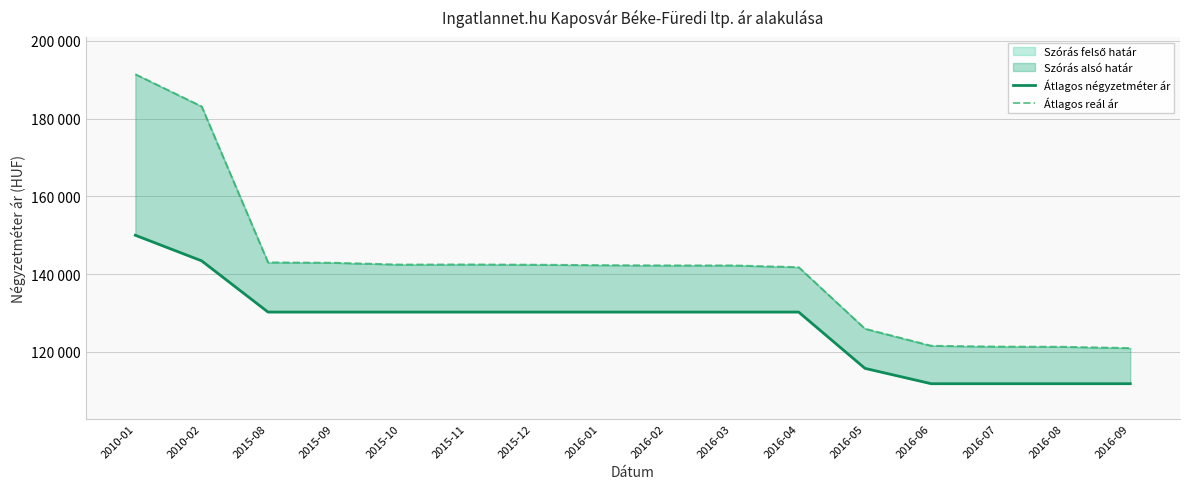

What is the label of the 16th point from the left?

2016-09